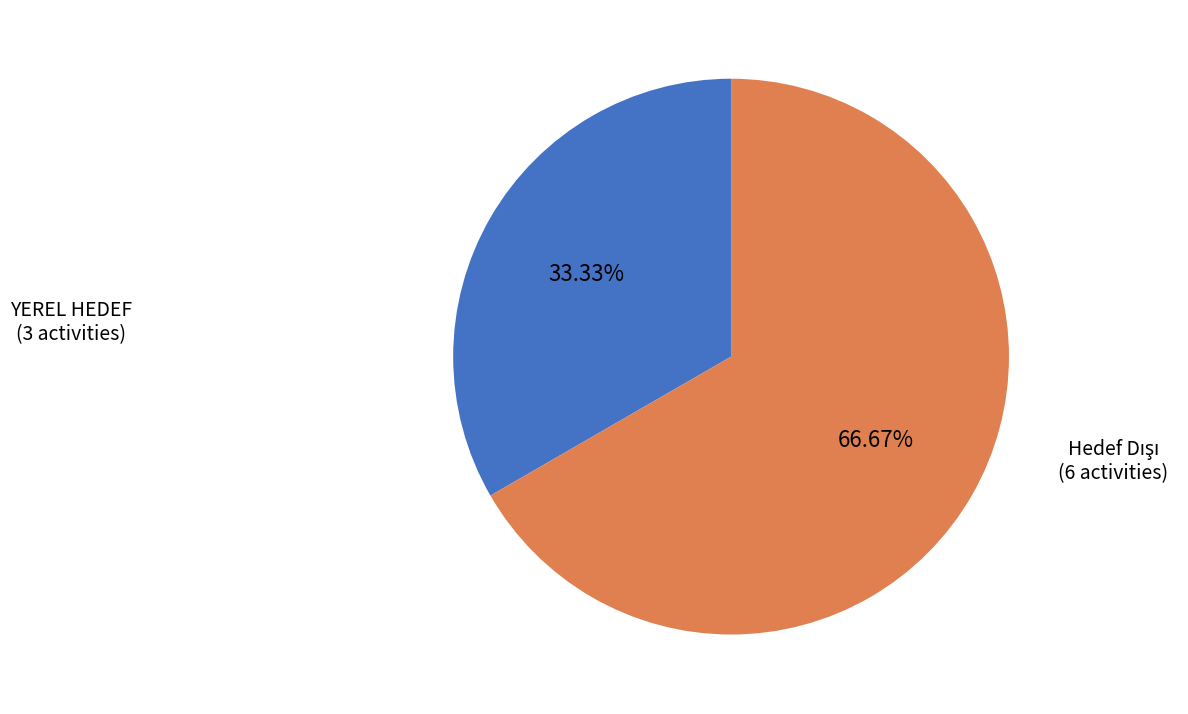

Does any single category account for the majority?

Yes